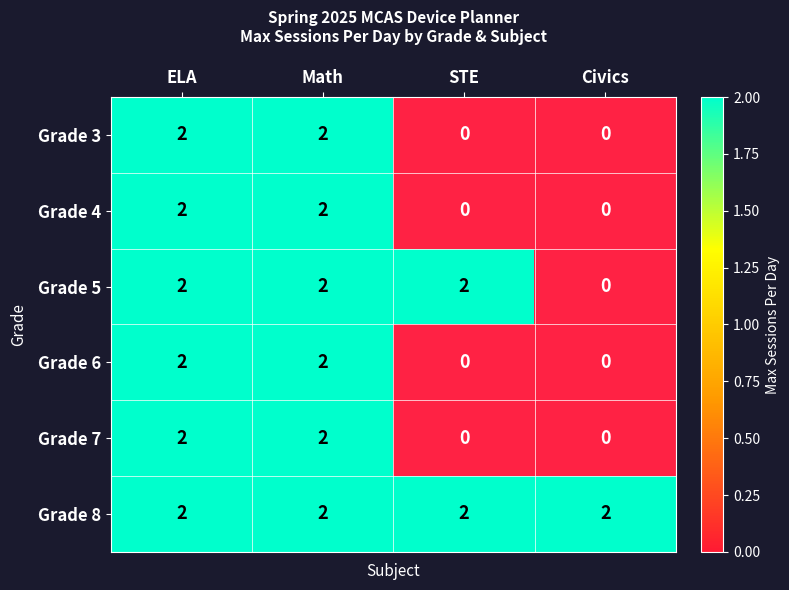

The Grade 8 series shows 2 at Civics. True or false?

True